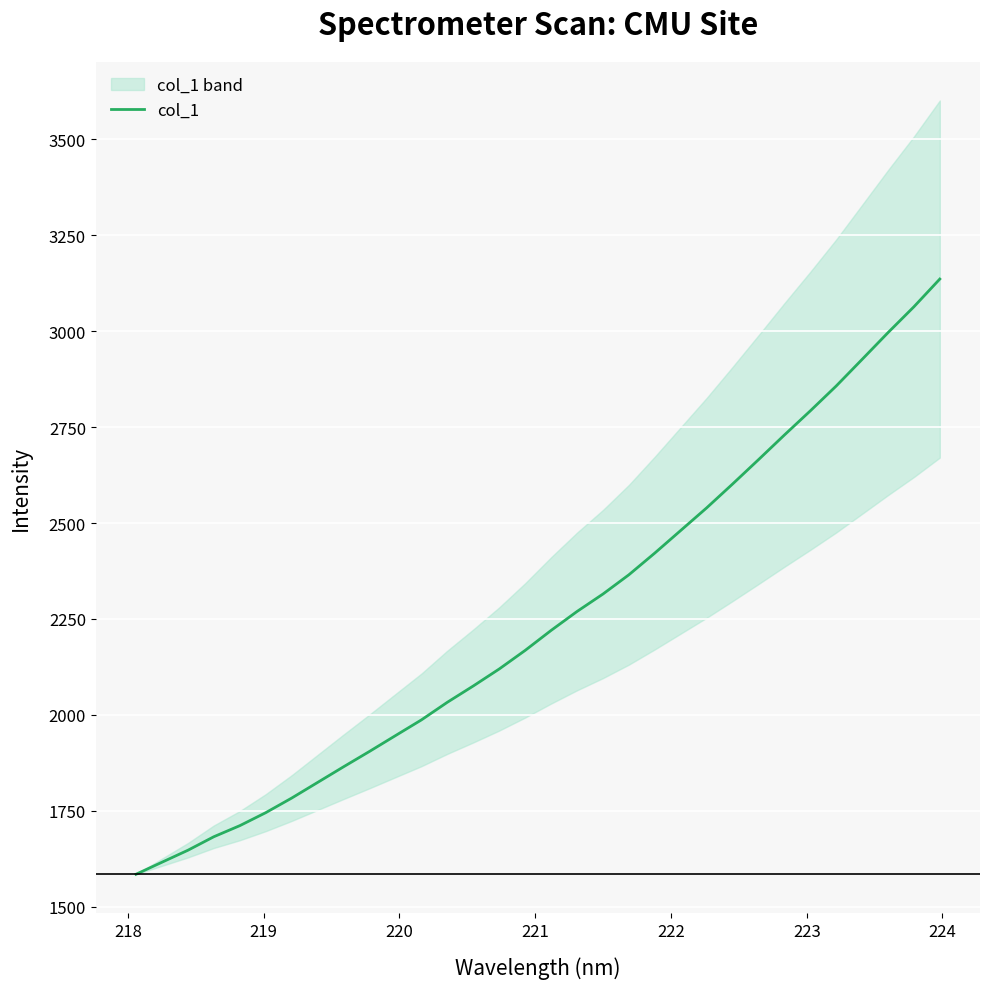

What is the lowest value of the col_1 series?

1584.6